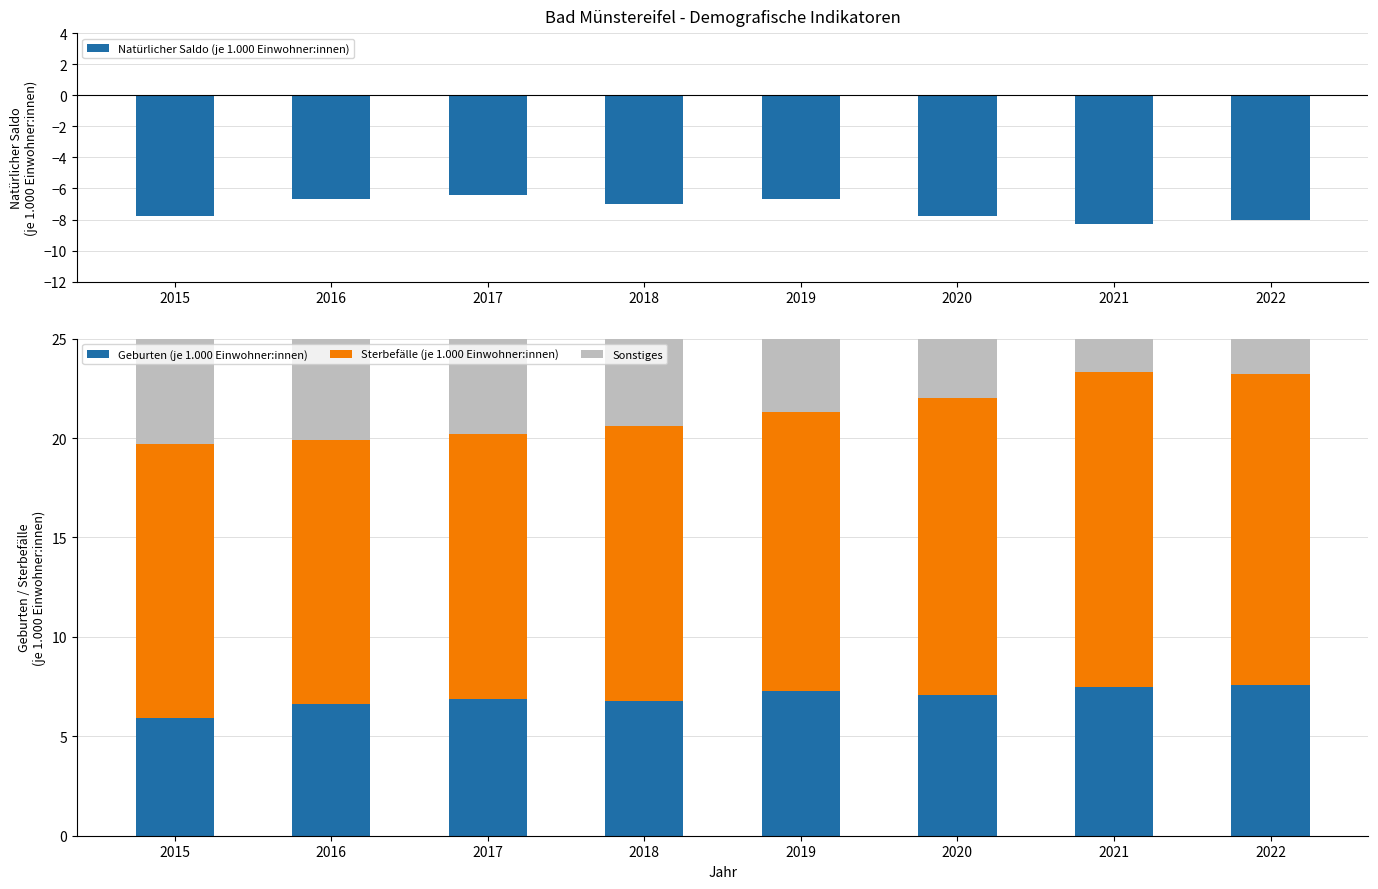

Which series has the widest spread of values?

Sonstiges